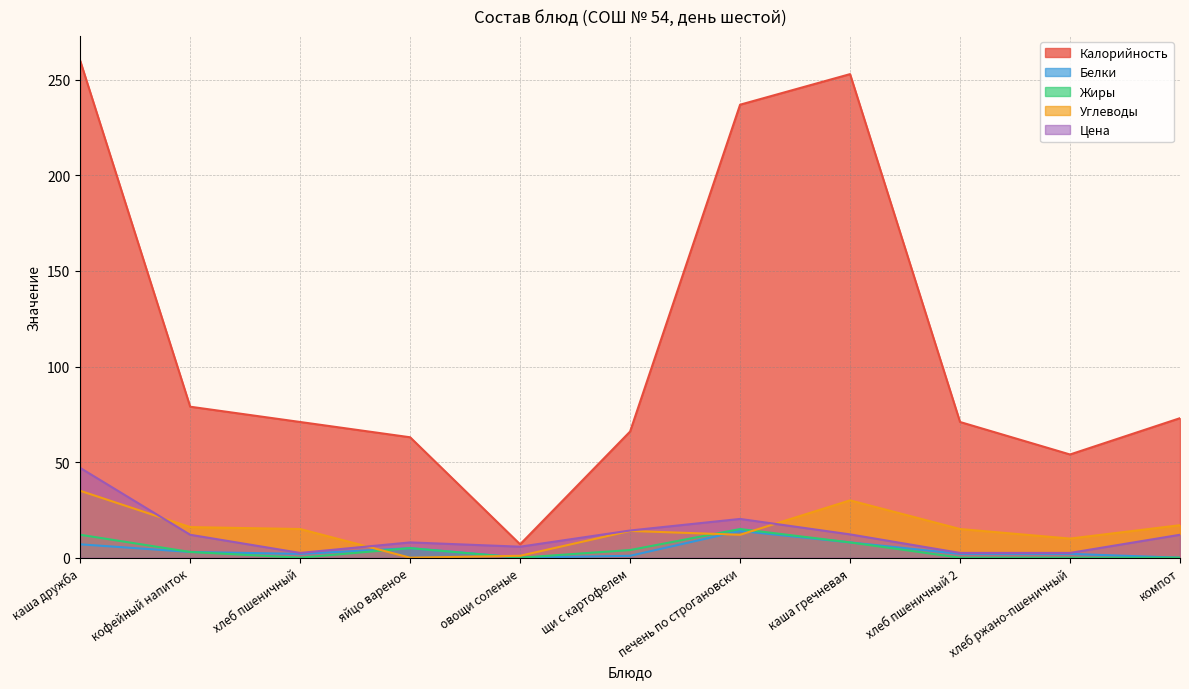

Which label corresponds to the largest value in the chart?

каша дружба